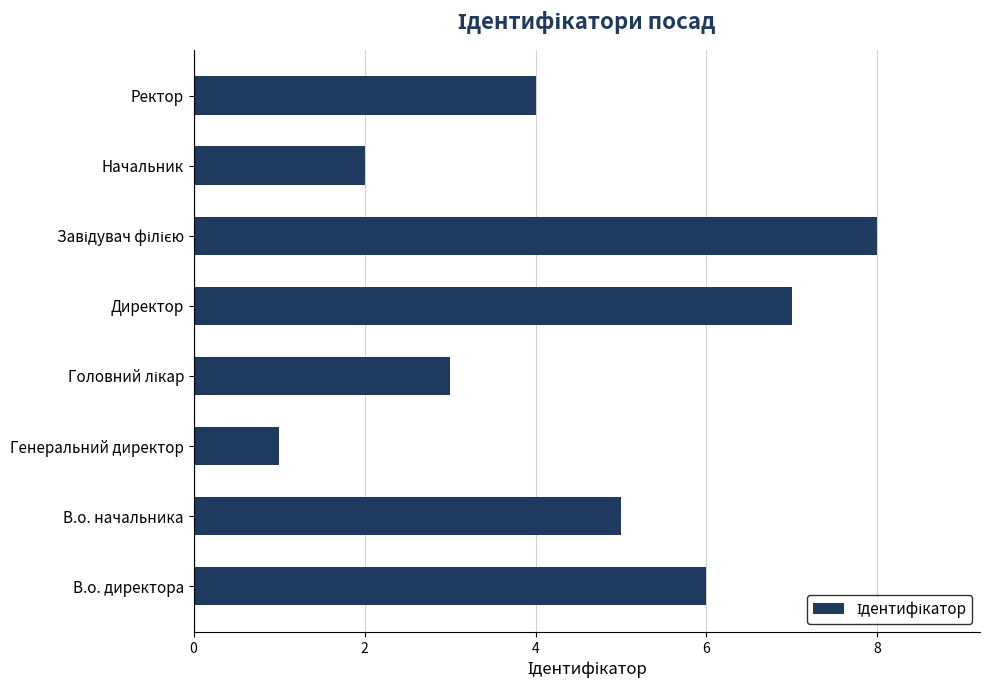

What is the difference between the maximum and minimum values?

7